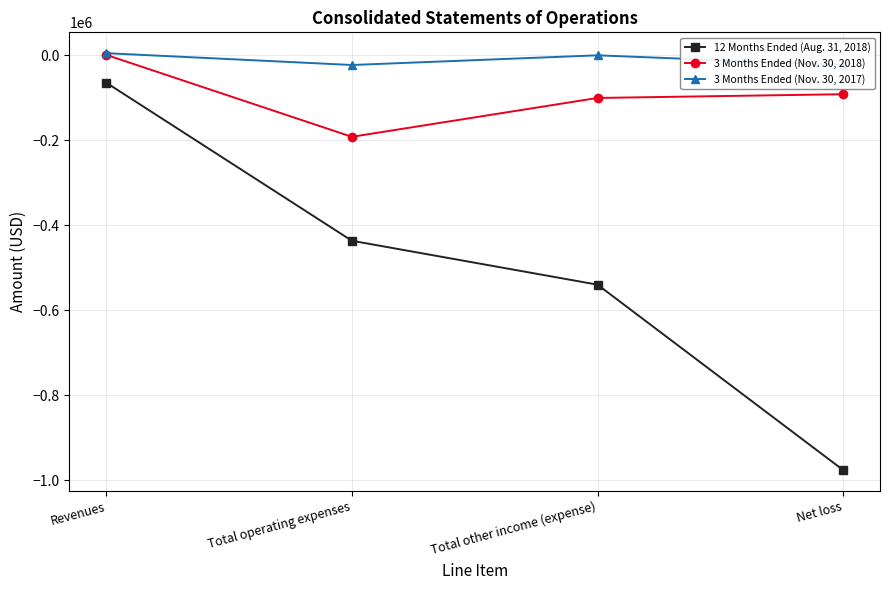

Reading left to right, list all the values displayed in this chart.

12 Months Ended (Aug. 31, 2018): Revenues=-64254	Total operating expenses=-436118	Total other income (expense)=-539406	Net loss=-975524
3 Months Ended (Nov. 30, 2018): Revenues=1128	Total operating expenses=-191598	Total other income (expense)=-100190	Net loss=-91408
3 Months Ended (Nov. 30, 2017): Revenues=5140	Total operating expenses=-22662	Total other income (expense)=105	Net loss=-22767